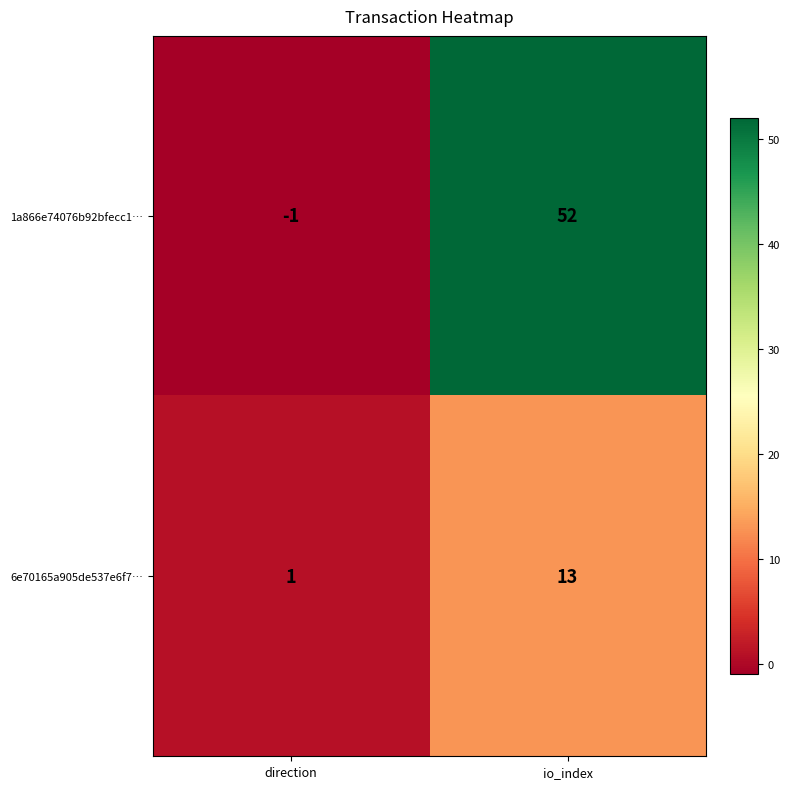

What is the difference between the maximum and minimum values in the 1a866e74076b92bfecc1… series?

53